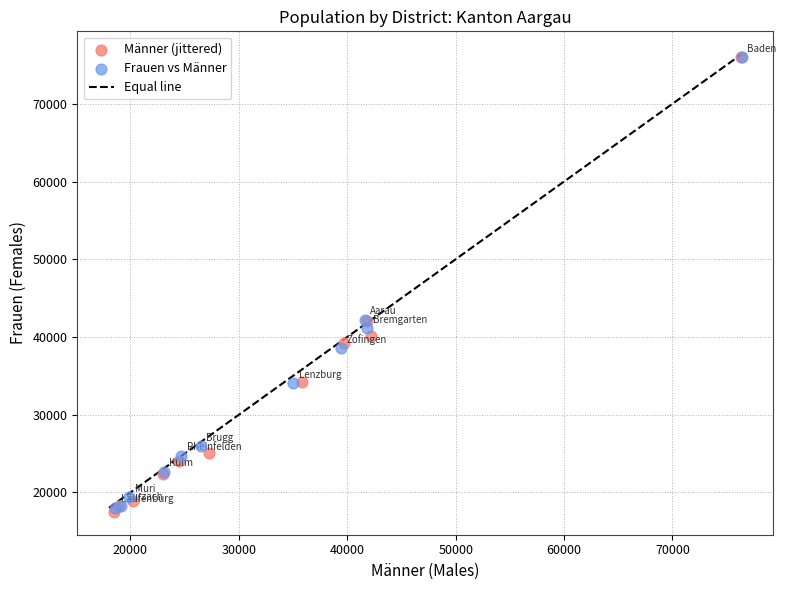

Which series has the largest Y range (max minus min)?

Männer (jittered)